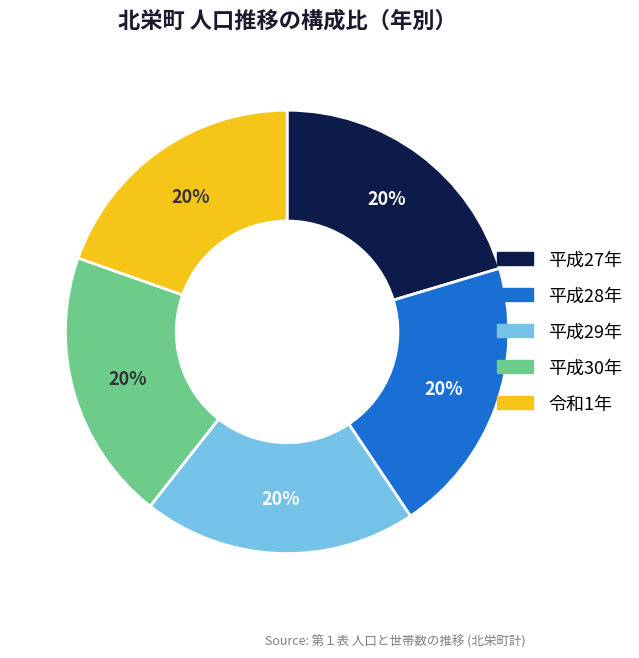

Is there any slice that represents more than half of the pie?

No